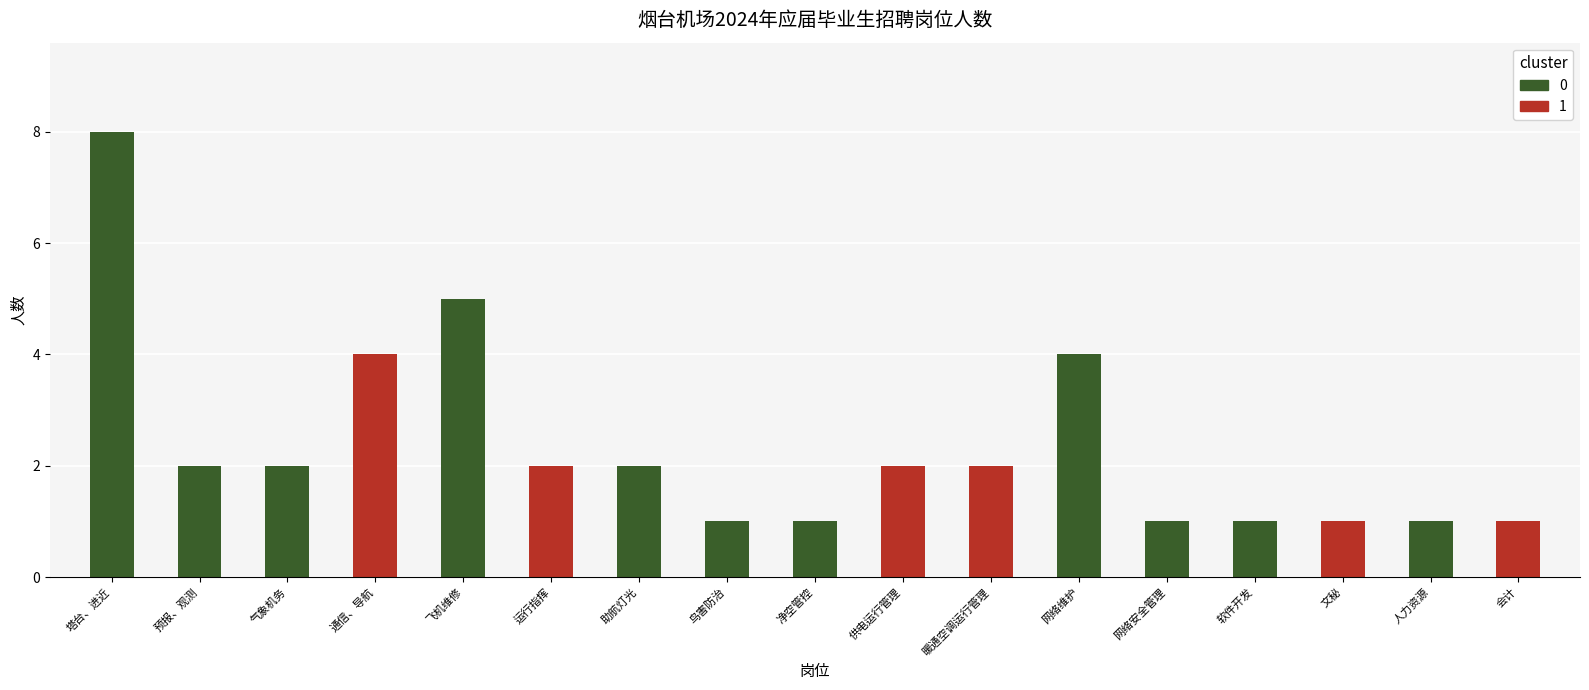

What is the value of the 5th bar from the left?

5